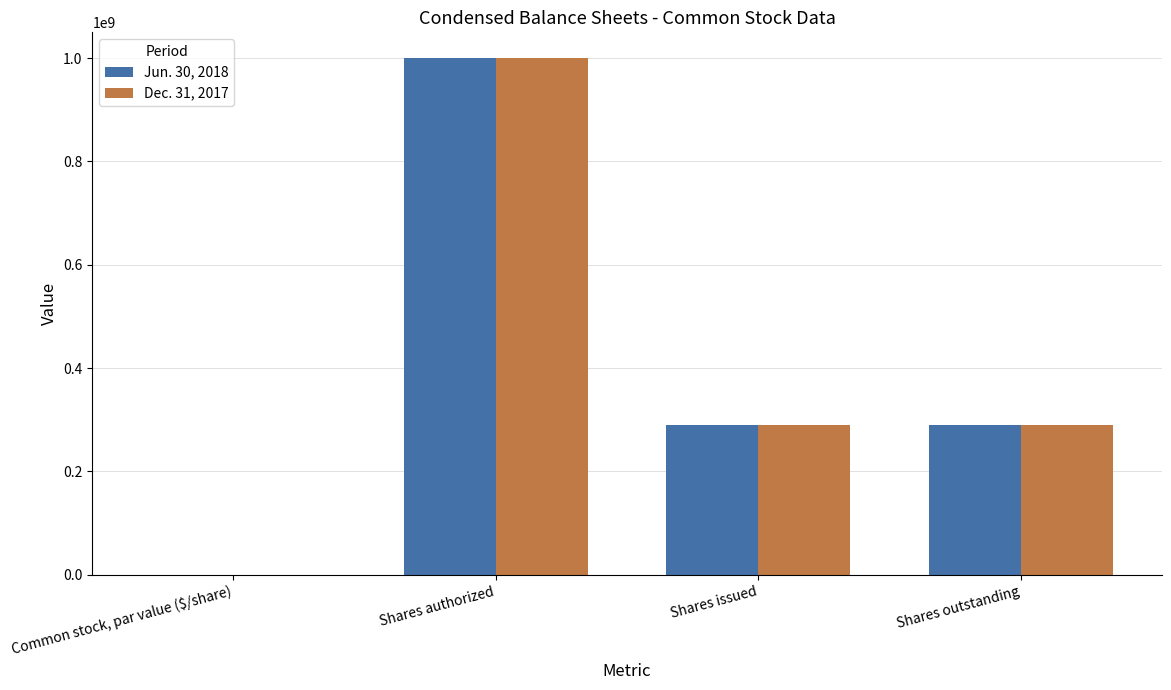

What is the total value across all series at Shares outstanding?

578666720.0